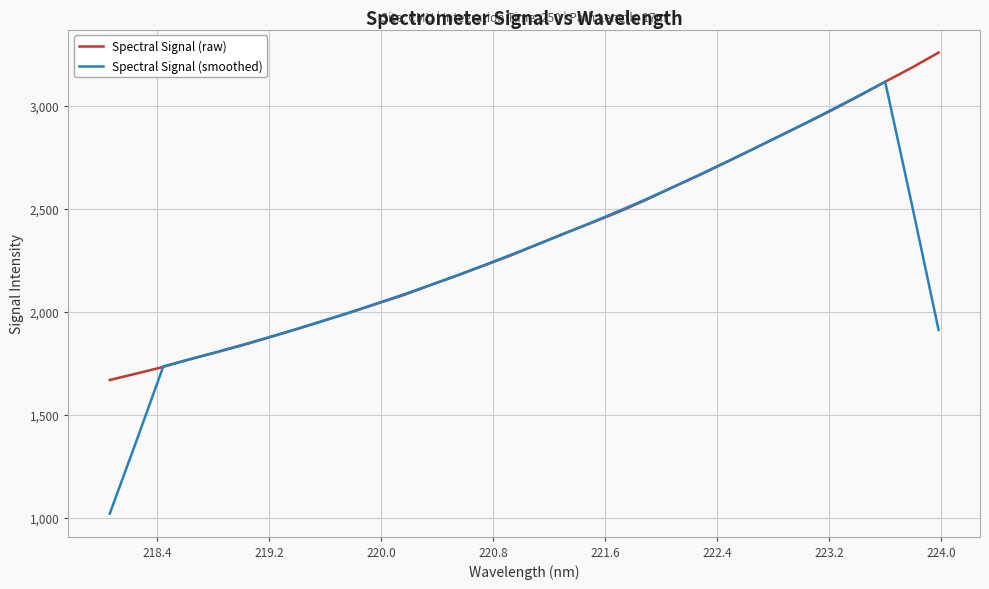

Which series has the widest spread of values?

Spectral Signal (smoothed)